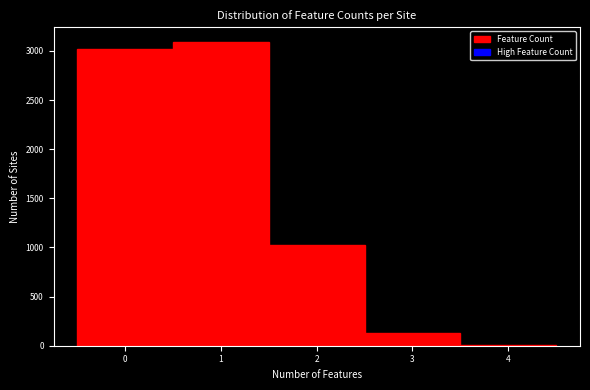

Over which range of the x-axis is the bar tallest?

0.5 to 1.5